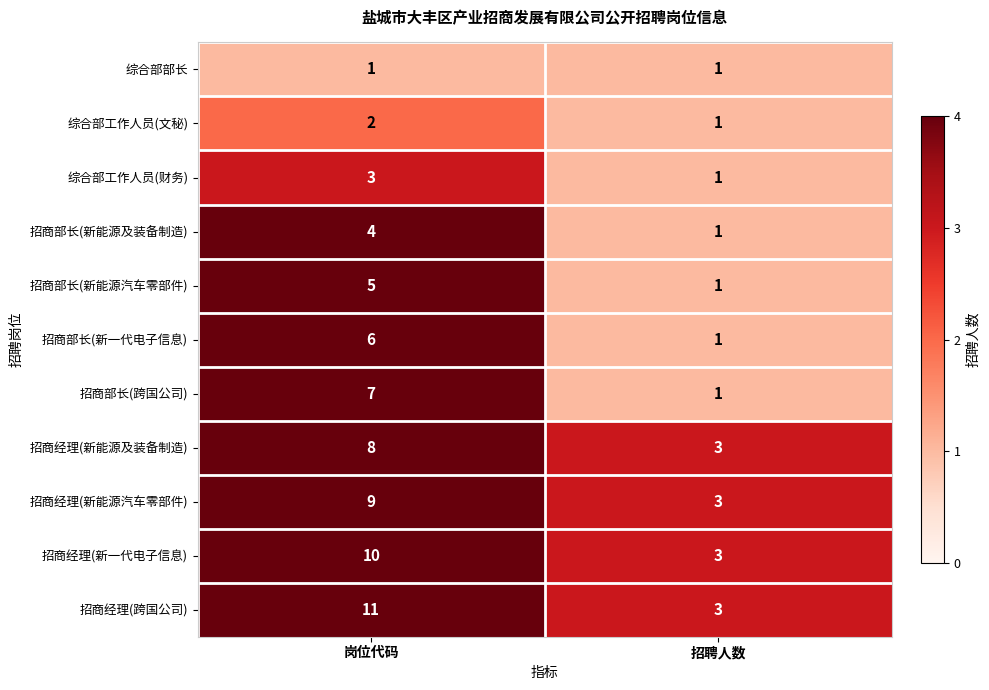

Count the number of data series in this chart.

11